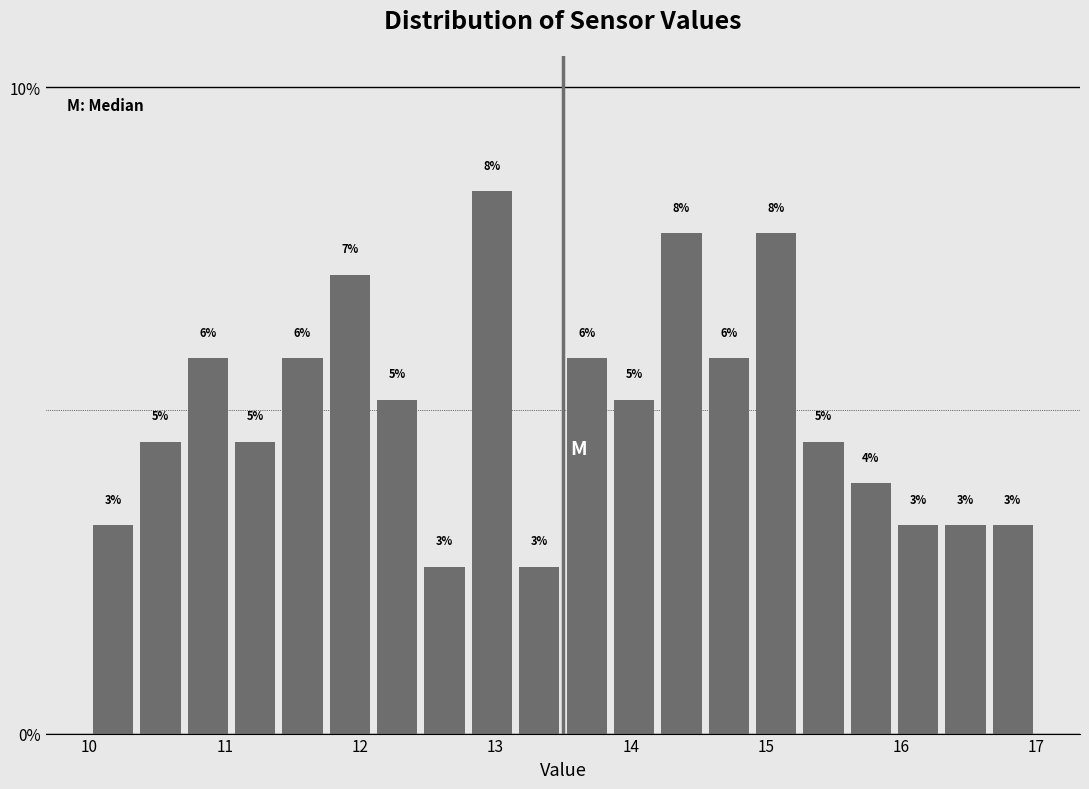

Around what value on the x-axis is the tallest bar? Give the approximate position of its centre, as read against the axis.

13.0